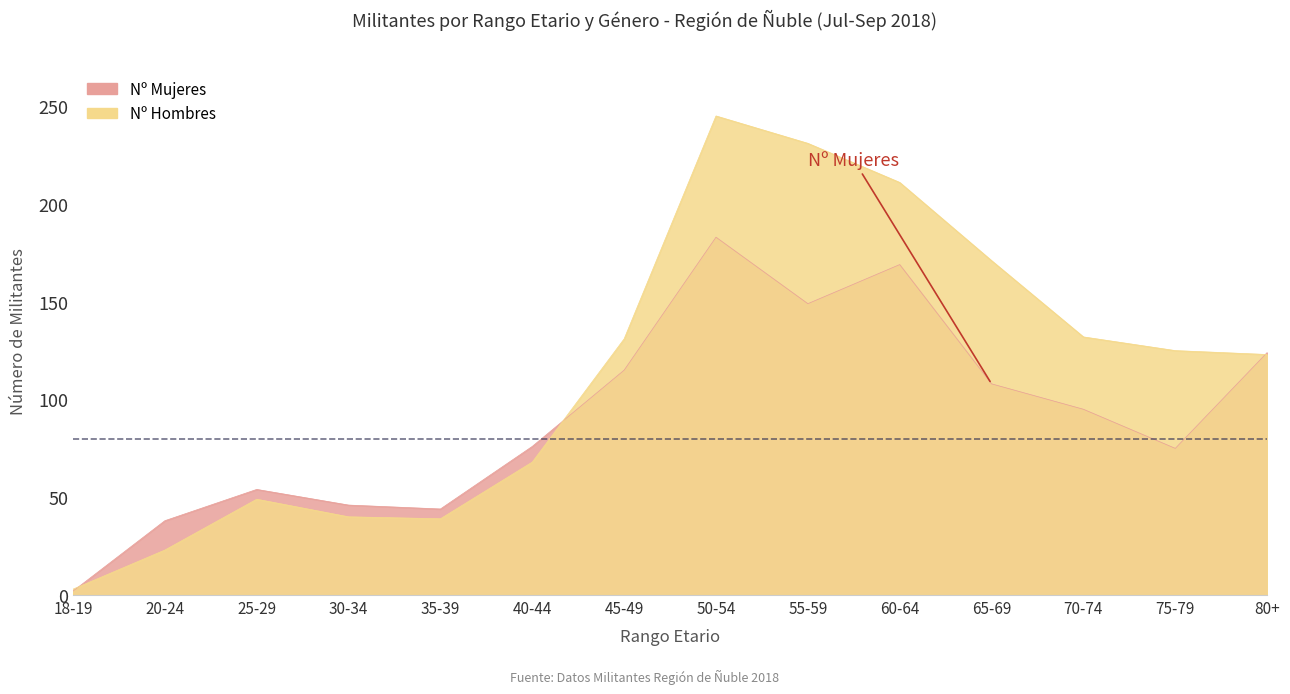

True or false: Nº Hombres has a value of 125 at 75-79.

True